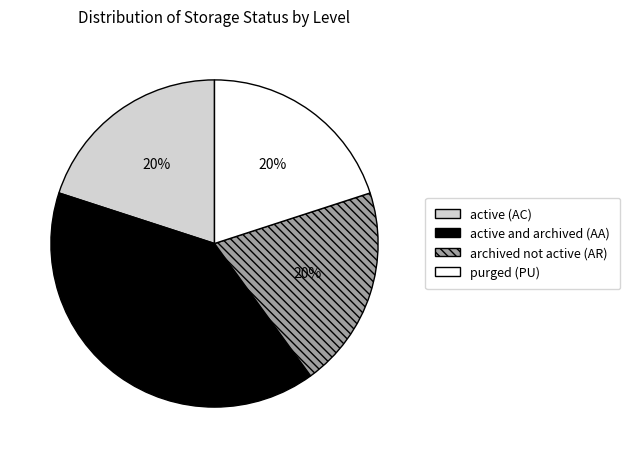

How many segments does this pie chart have?

4